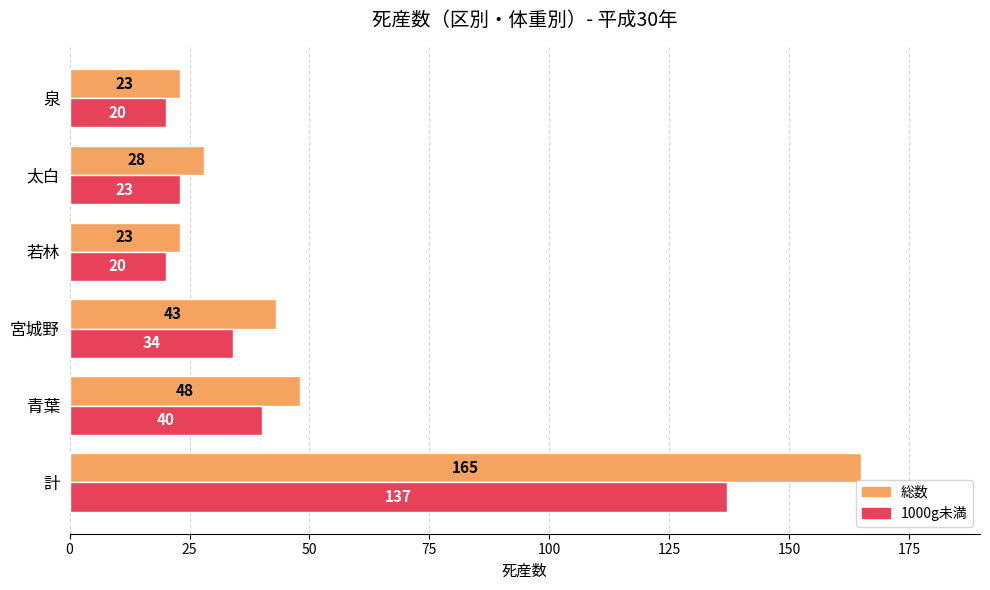

List the series in order of their overall mean, lowest first.

1000g未満, 総数